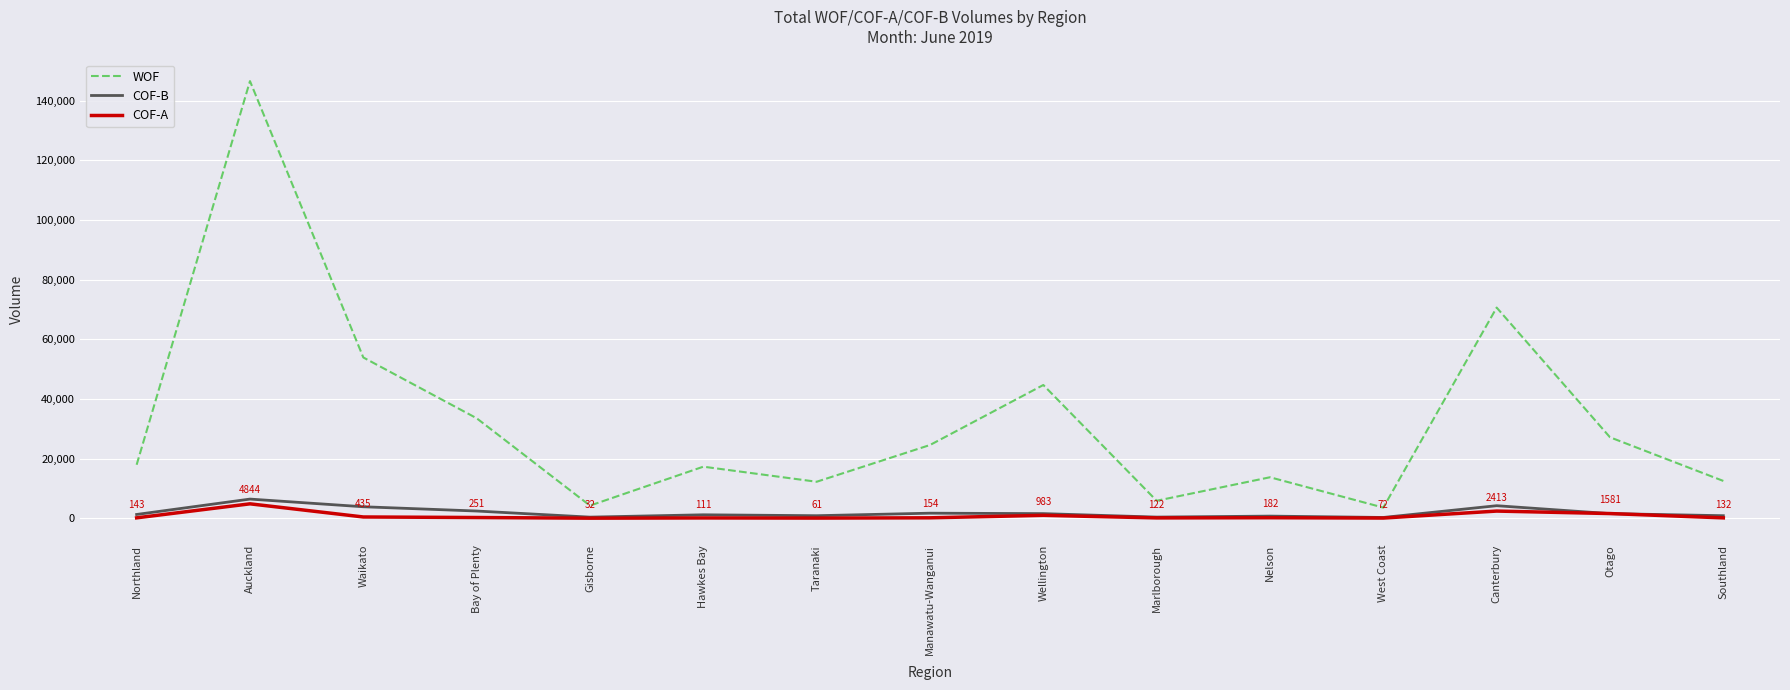

Is this an area chart (filled region under the line)?

No